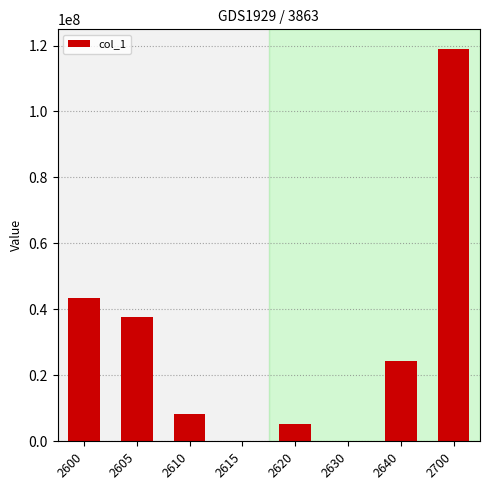

What is the maximum value shown in the chart?

118960464